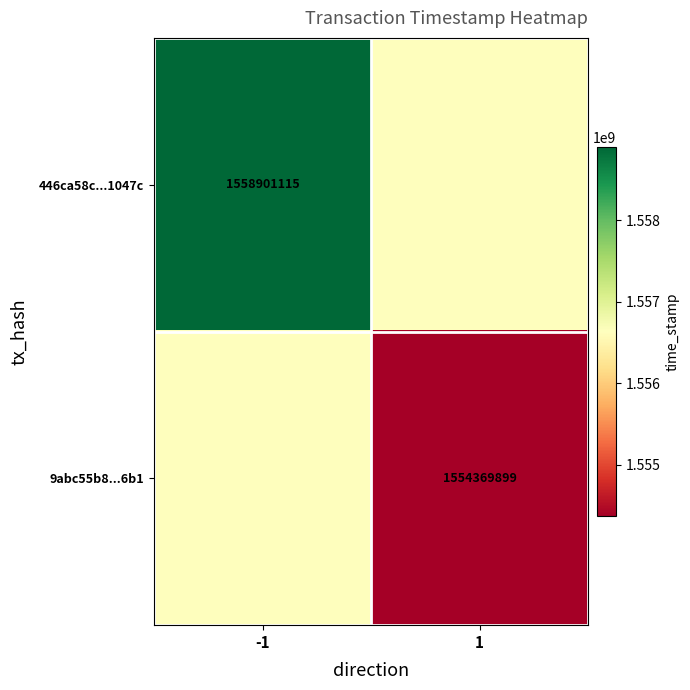

What is the difference between the highest and lowest values at -1?

2265608